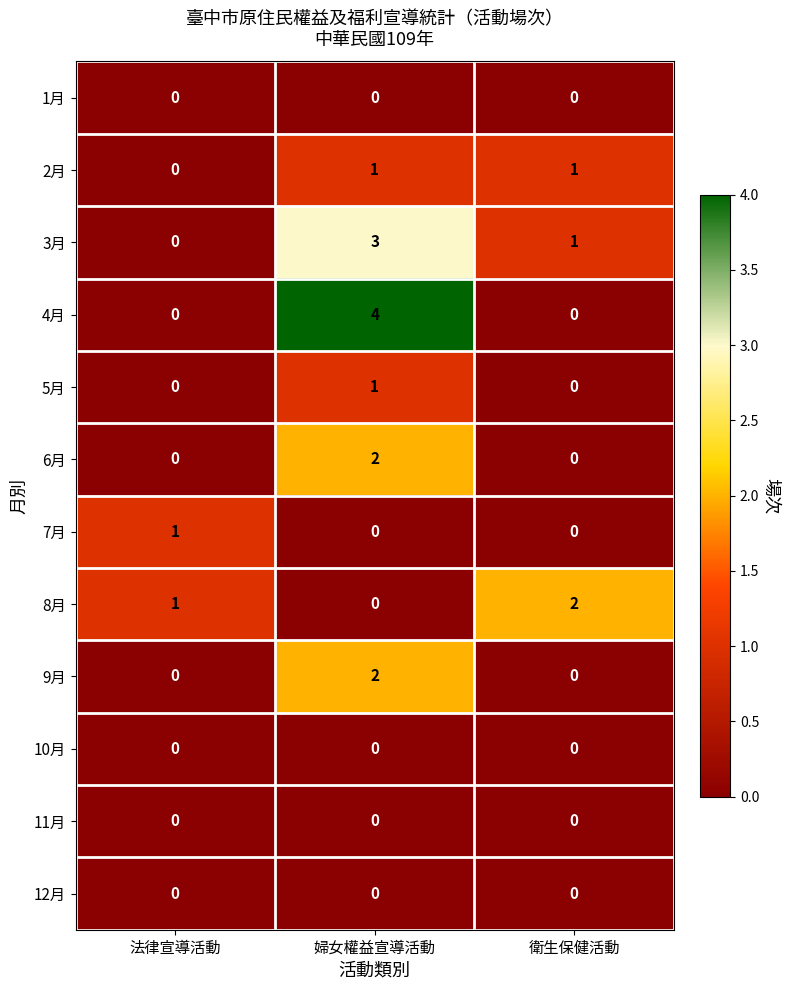

At which category is the sum across all series the highest?

婦女權益宣導活動